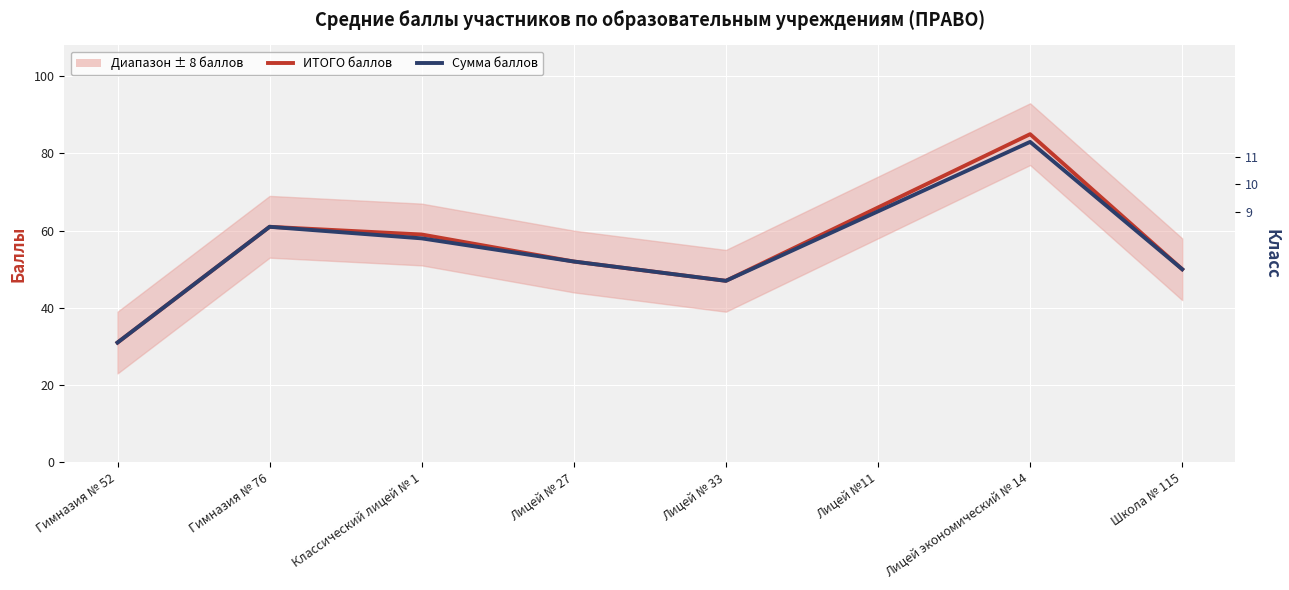

Is it true that ИТОГО баллов equals 31 at Гимназия № 52?

True